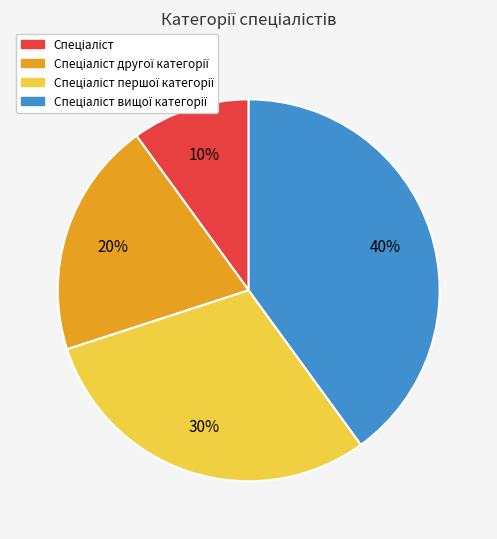

To the nearest percent, what is the average slice percentage?

25%